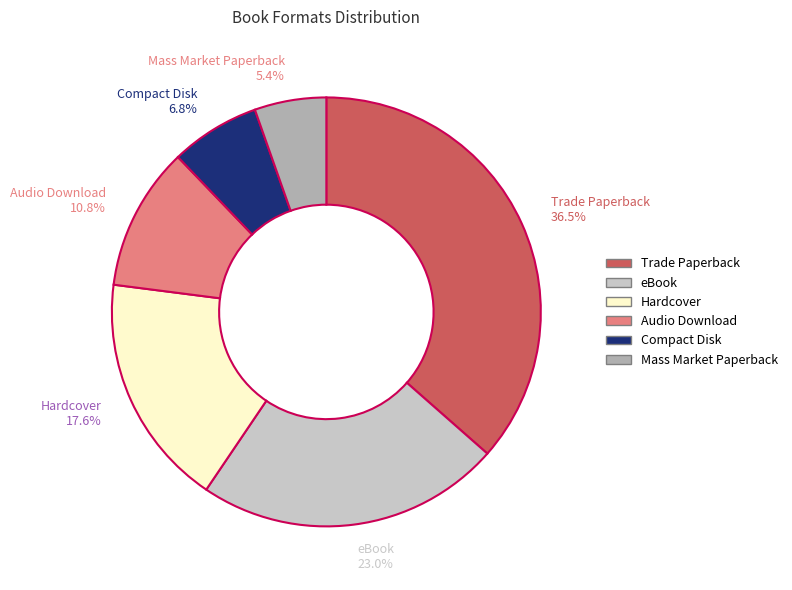

Is it true that Hardcover is 18% of the pie?

True